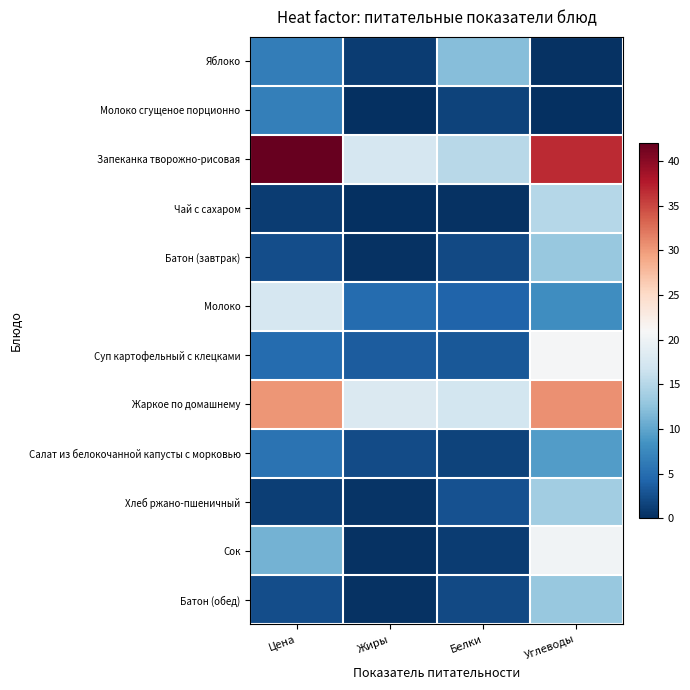

What is the difference between the highest and lowest values at Жиры?

18.0